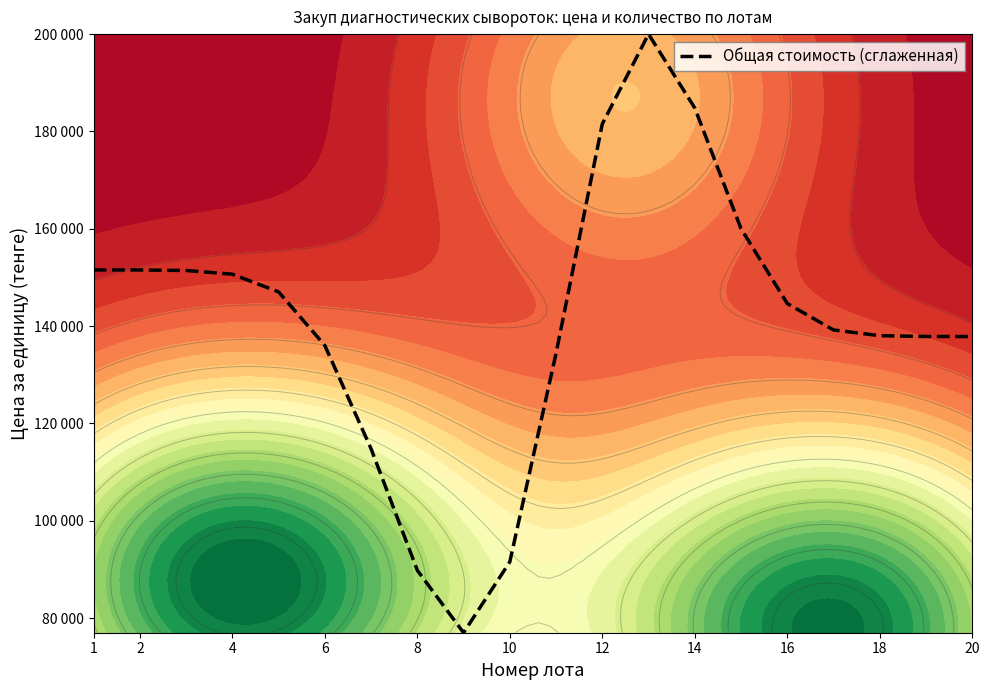

Where does the data first go above 144638?

1